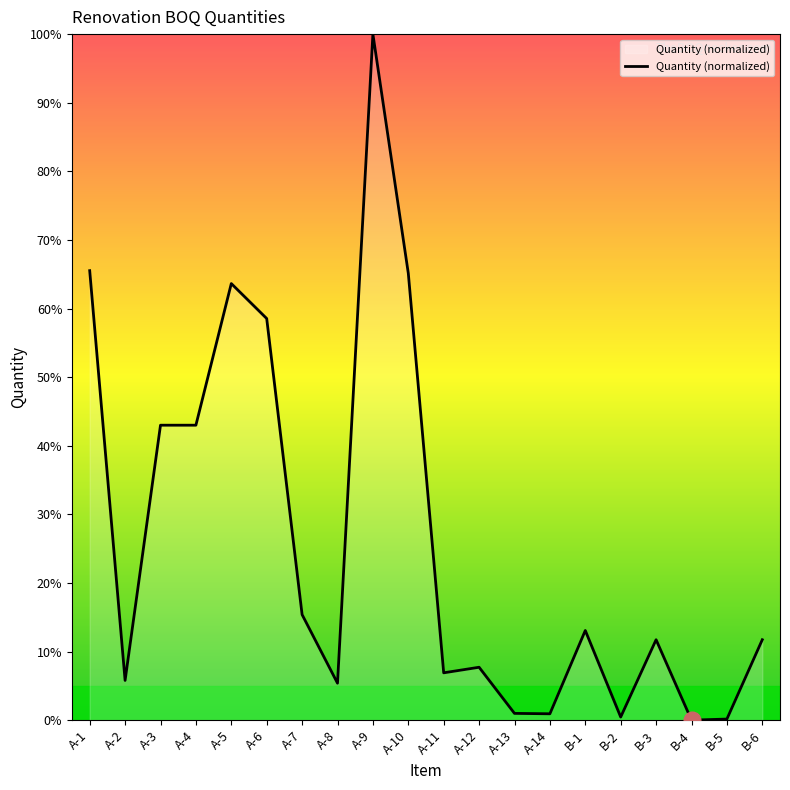

Which label corresponds to the largest value in the chart?

A-9